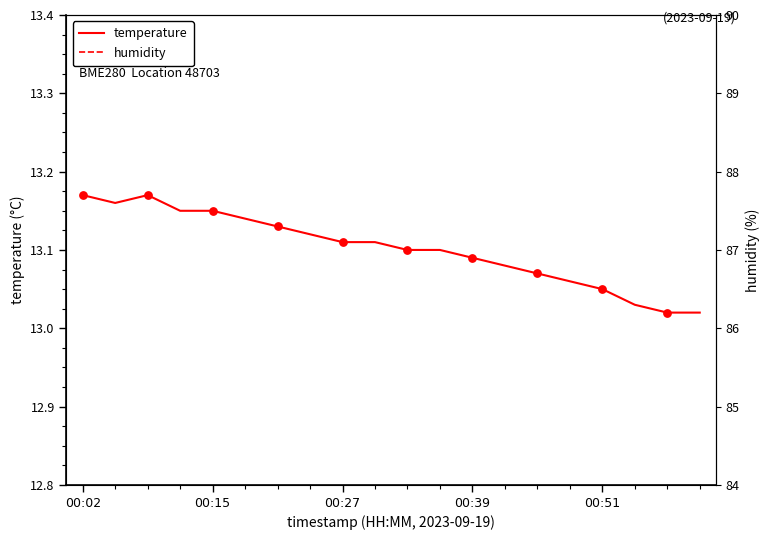

What are all the series names shown in the legend?

temperature, humidity